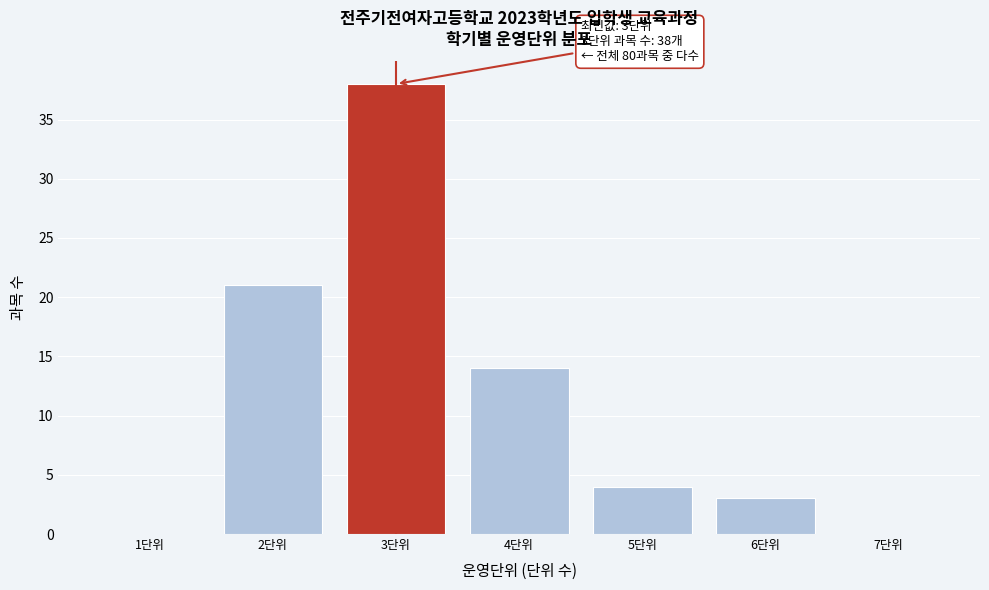

Reading left to right, list all the values displayed in this chart.

1단위=0	2단위=21	3단위=38	4단위=14	5단위=4	6단위=3	7단위=0